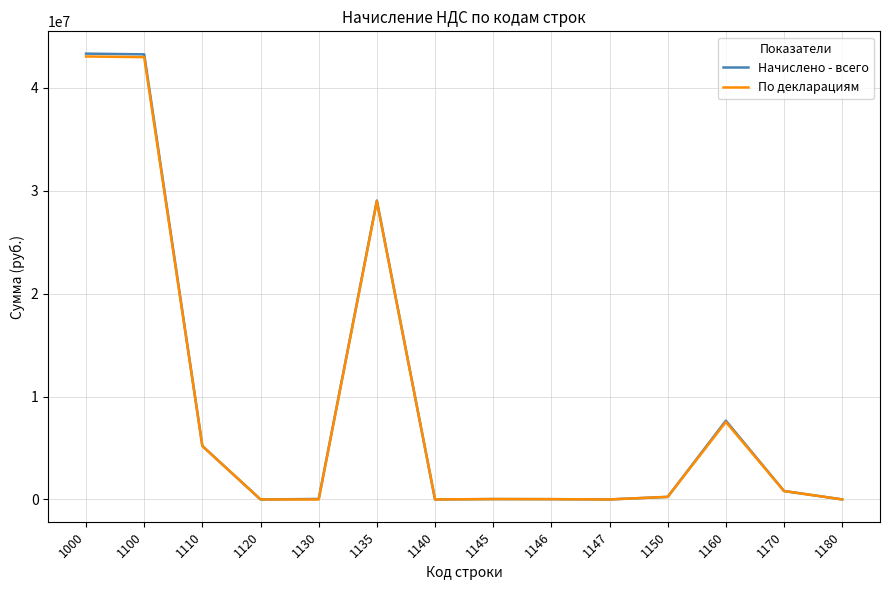

True or false: Начислено - всего has a value of 249033 at 1150.

True